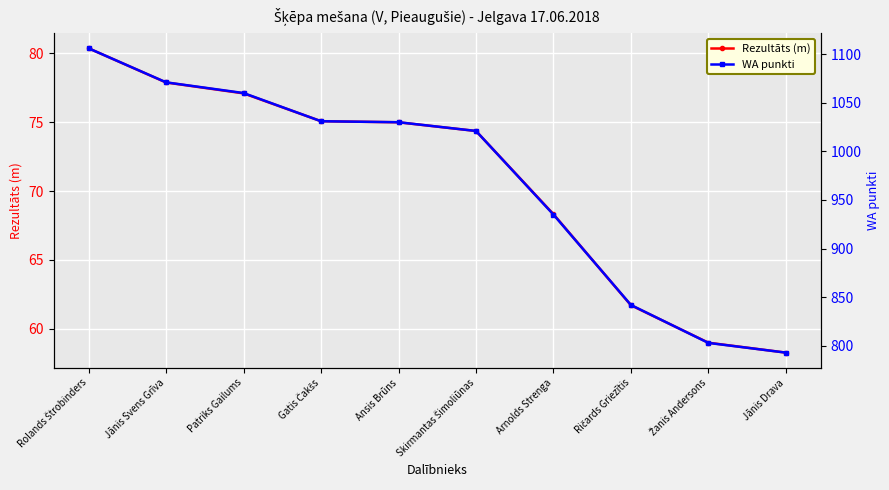

The value of WA punkti at Gatis Čakšs is 718.8. True or false?

False